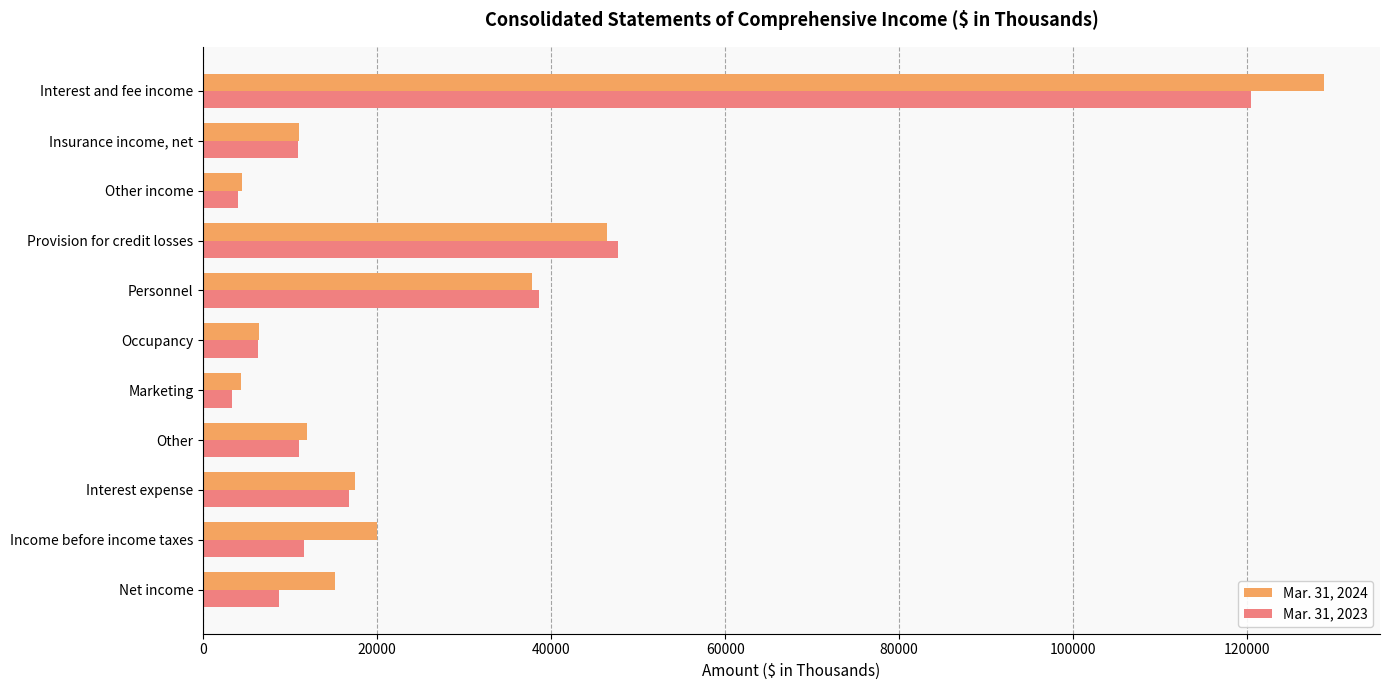

True or false: Mar. 31, 2024 has a value of 83172 at Provision for credit losses.

False